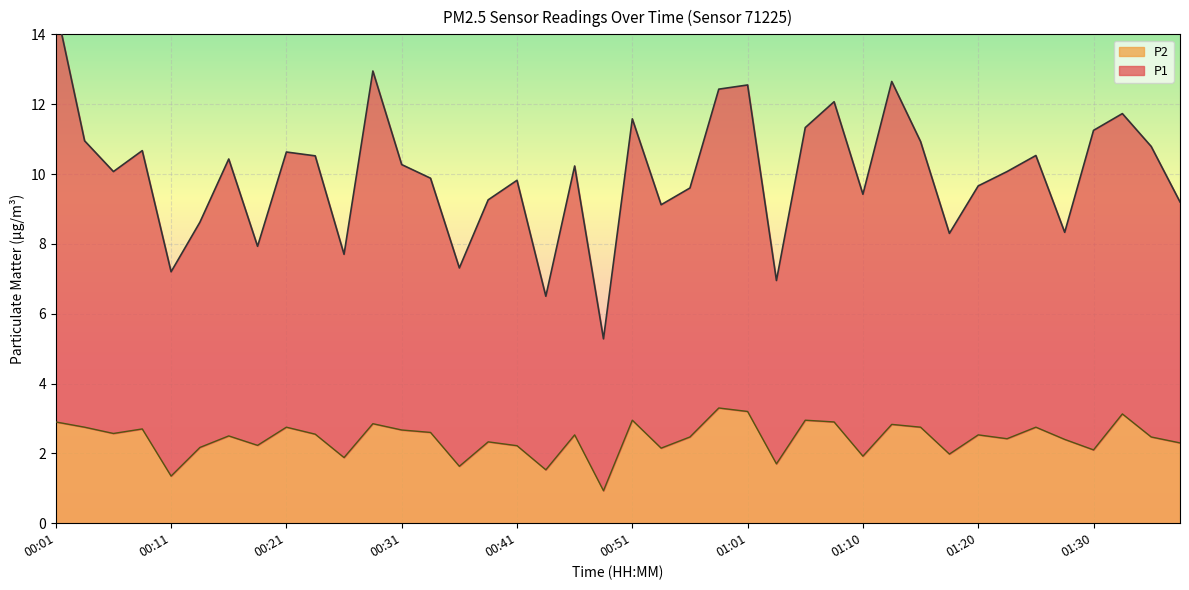

What is the label of the 30th point from the left?

01:13